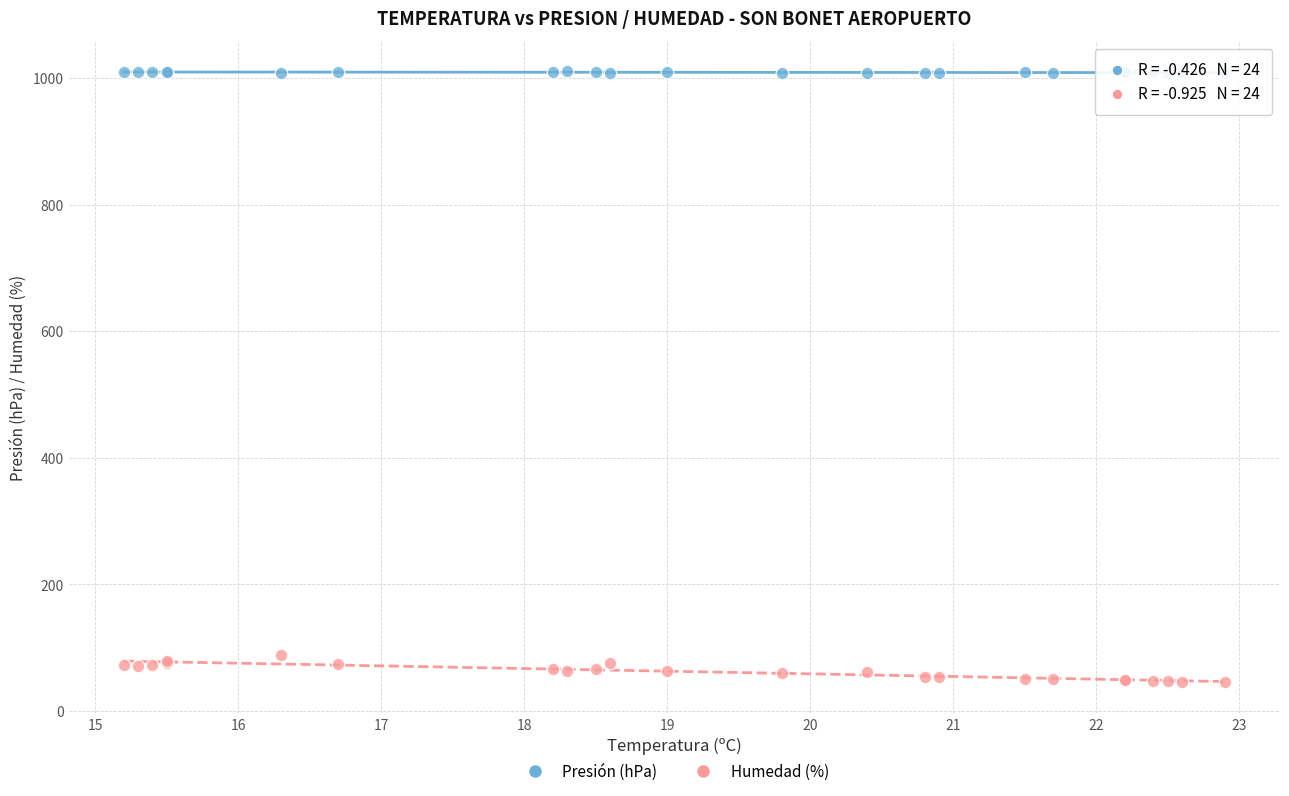

What is the X range (max minus min) for the scatter plot?

7.7